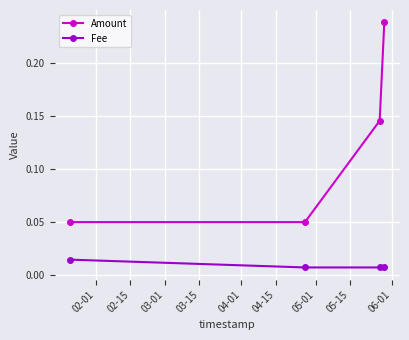

Rank the series by their maximum value, from lowest to highest.

Fee, Amount